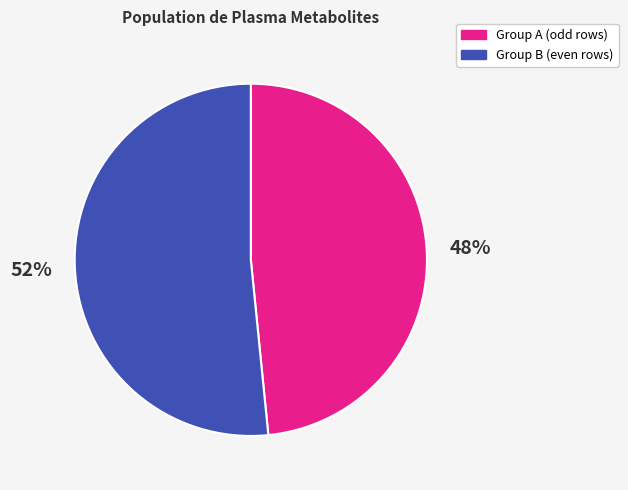

Which slice is the smallest?

Group A (odd rows)